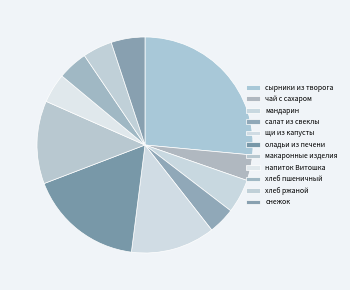

To the nearest percent, what portion does напиток Витошка represent?

4%